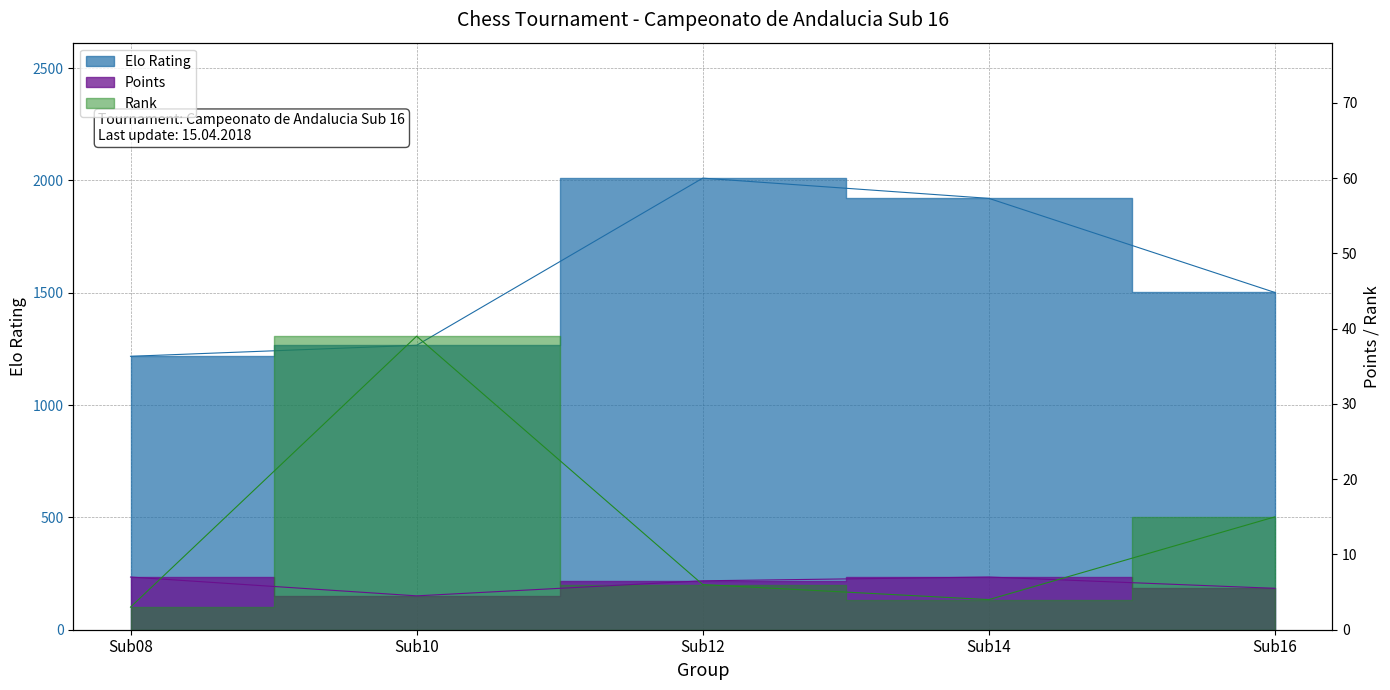

Count the number of data series in this chart.

3